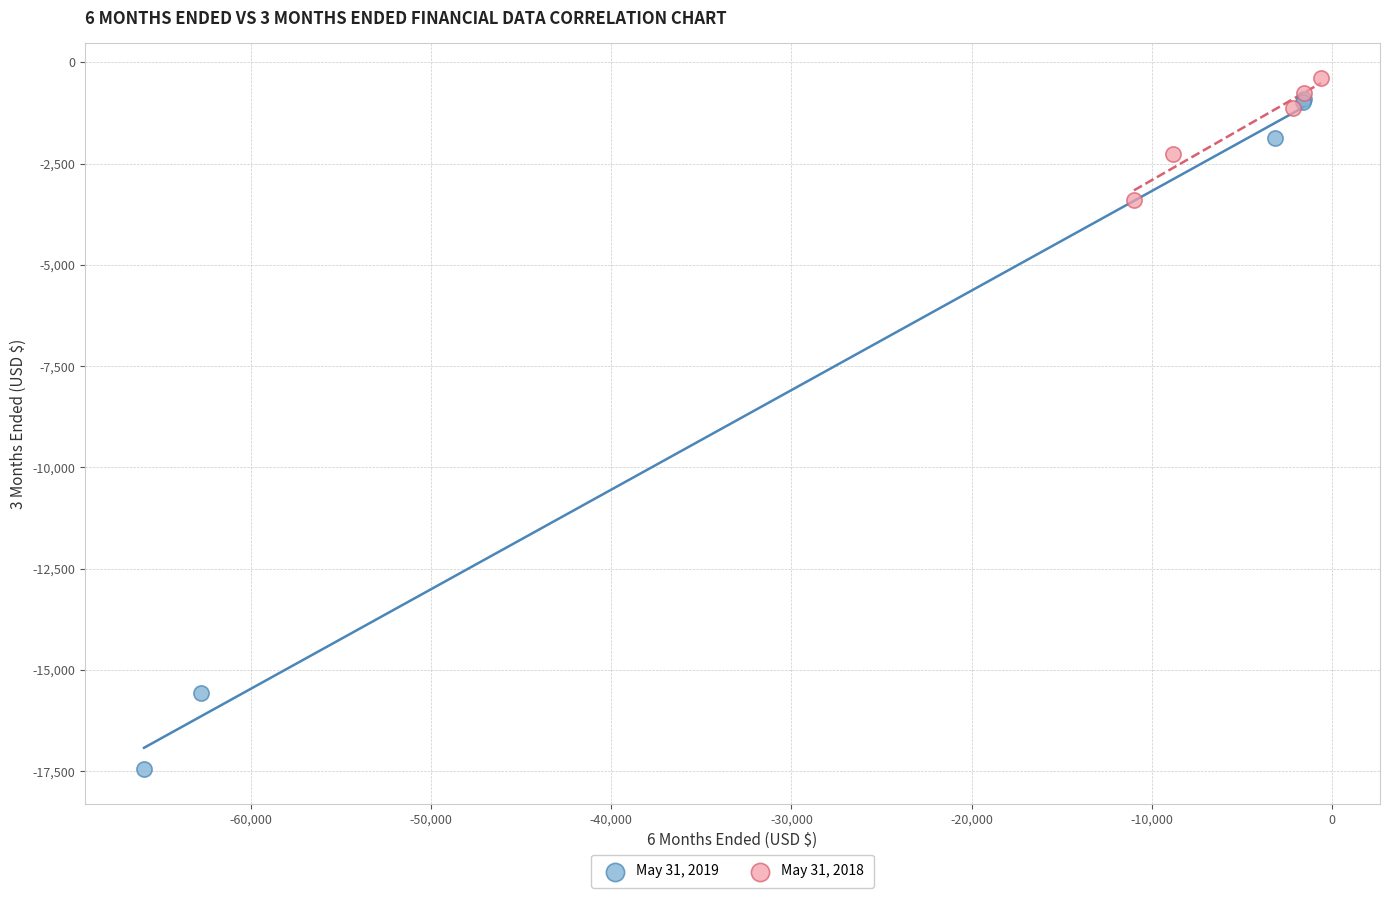

What are all the series names shown in the legend?

May 31, 2019, May 31, 2018